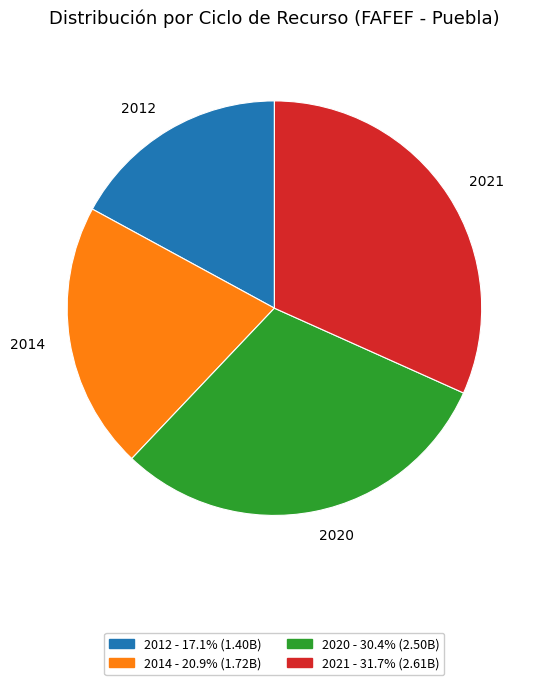

Is there any slice that represents more than half of the pie?

No